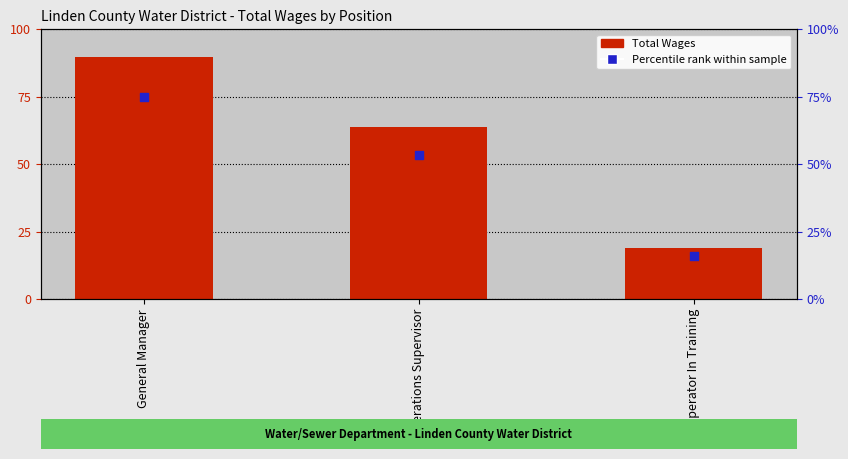

At how many categories does at least one series exceed 29?

2